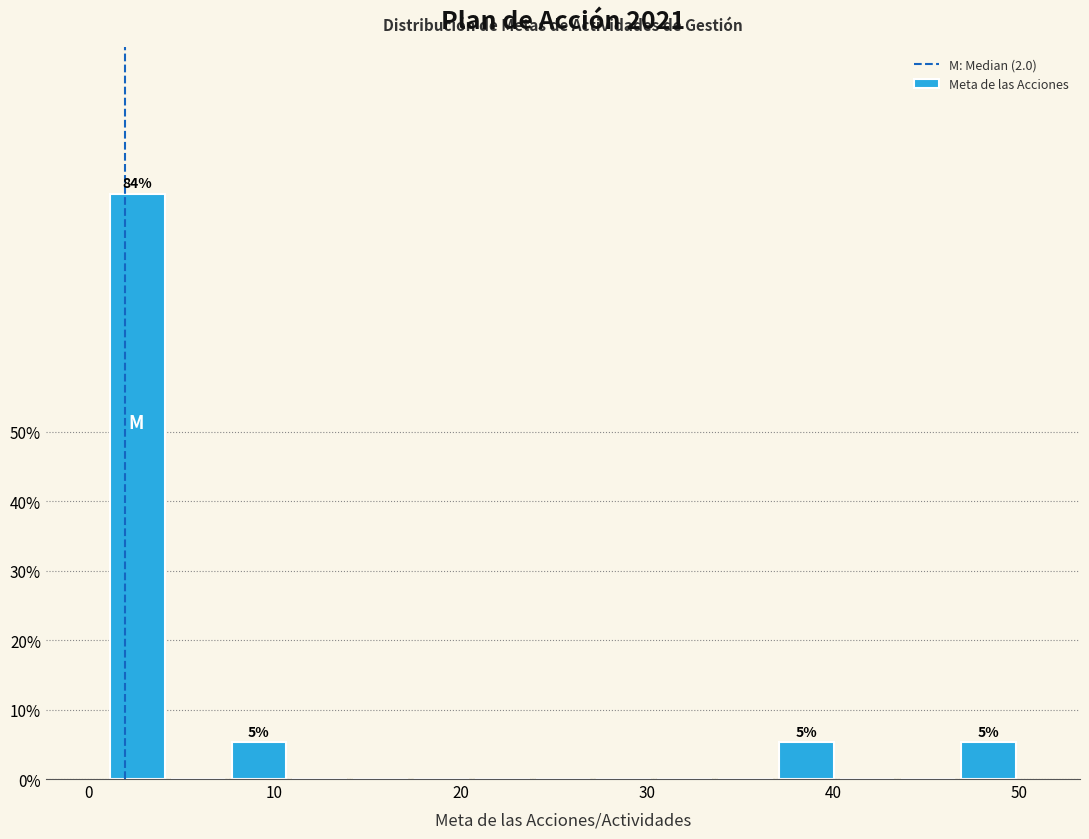

Read against the x-axis, roughly where is the centre of the tallest bar?

3